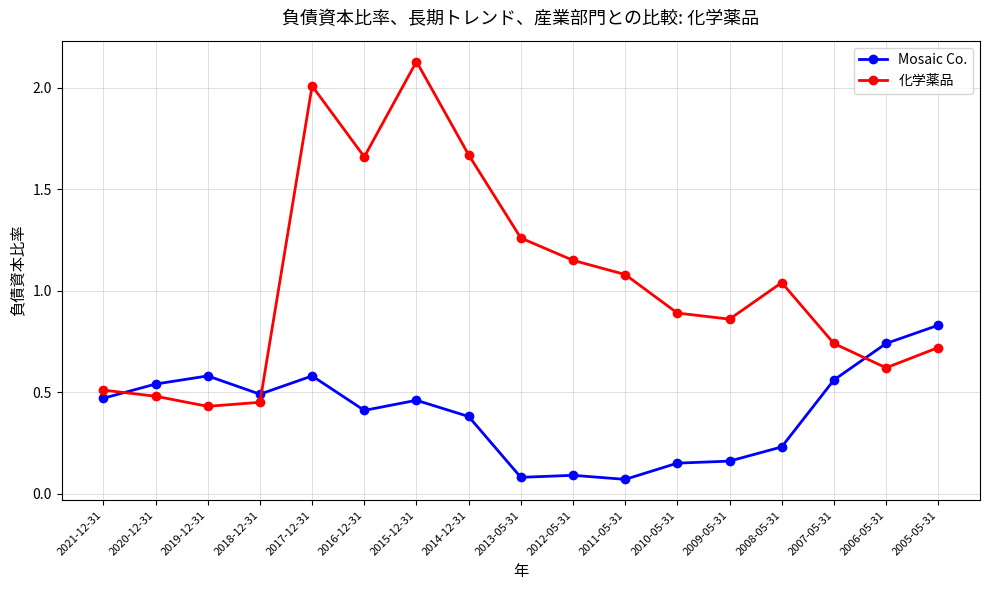

At which category does 化学薬品 reach its first local peak?

2017-12-31